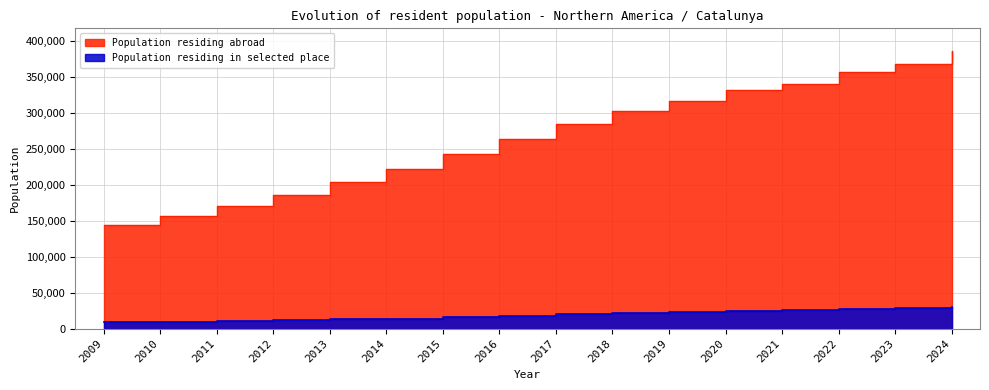

What is the spread (max minus min) of values at 2020?

306325